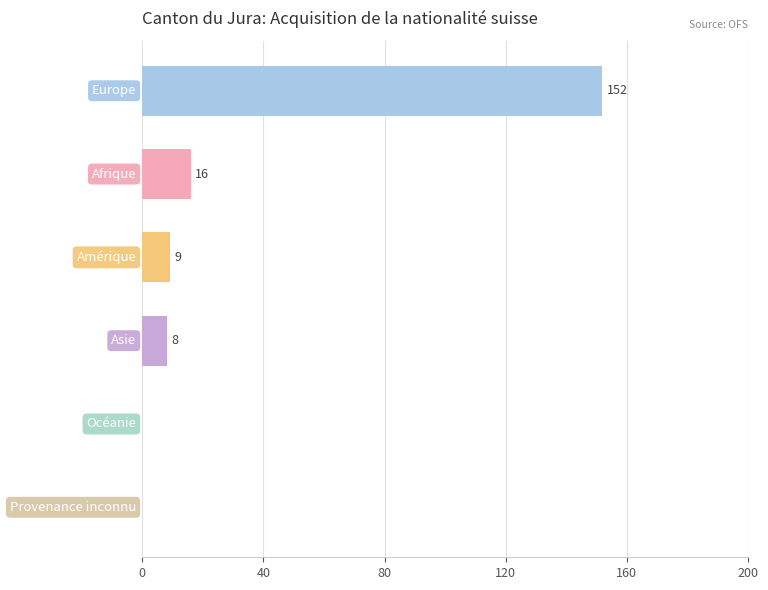

What is the sum of all values?

185